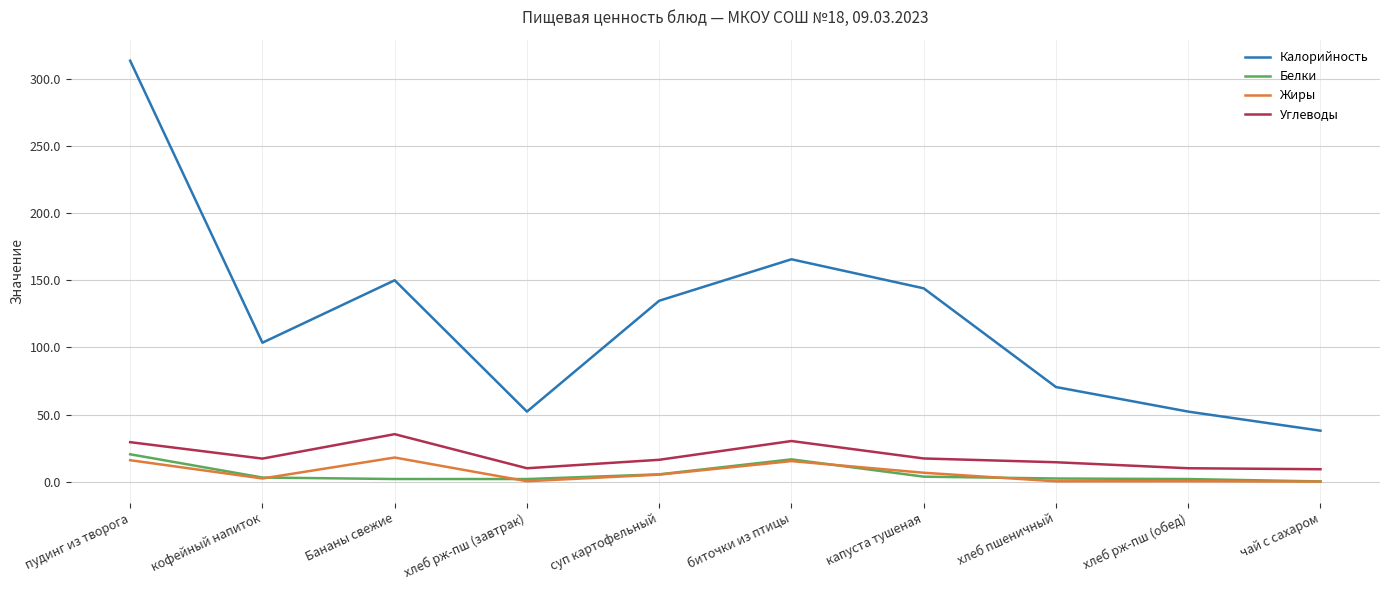

Where is the first local minimum for Калорийность?

кофейный напиток